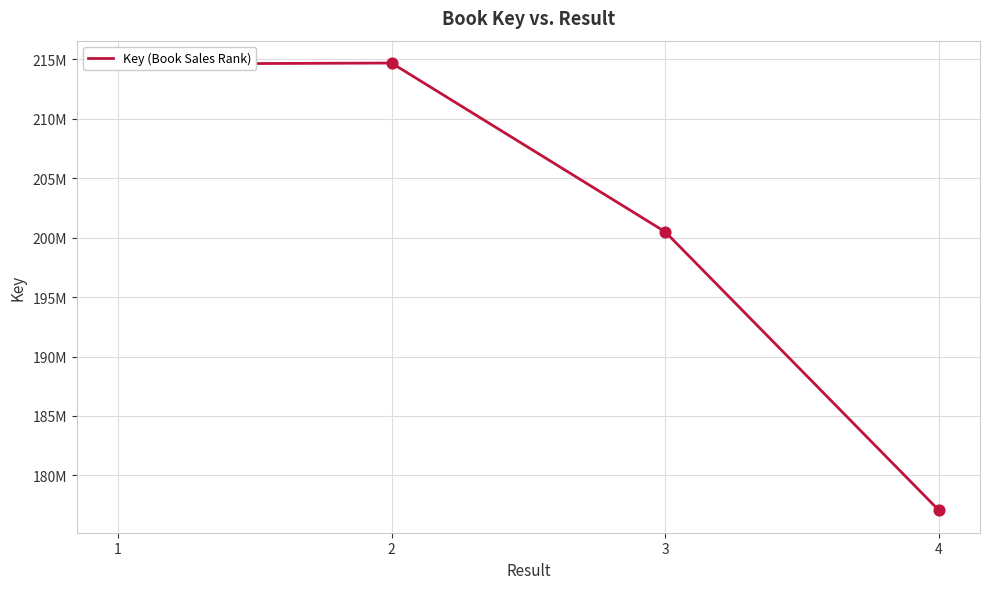

What is the change in value from 1 to 3?

-14121049